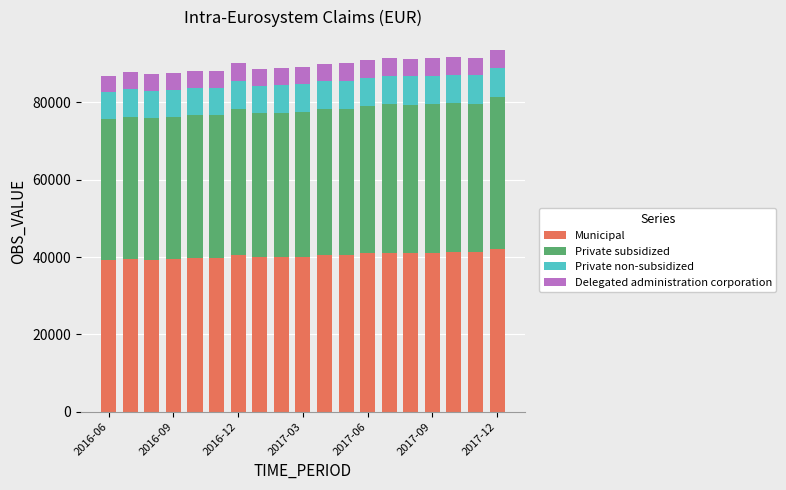

How many categories are shown in the chart?

19